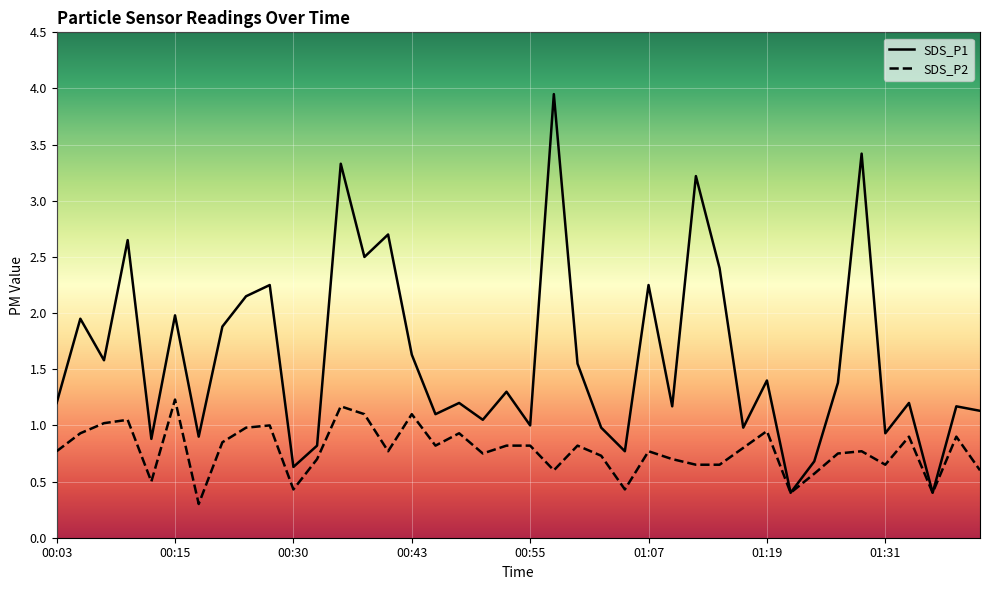

What is the label of the 24th point from the right?

00:45